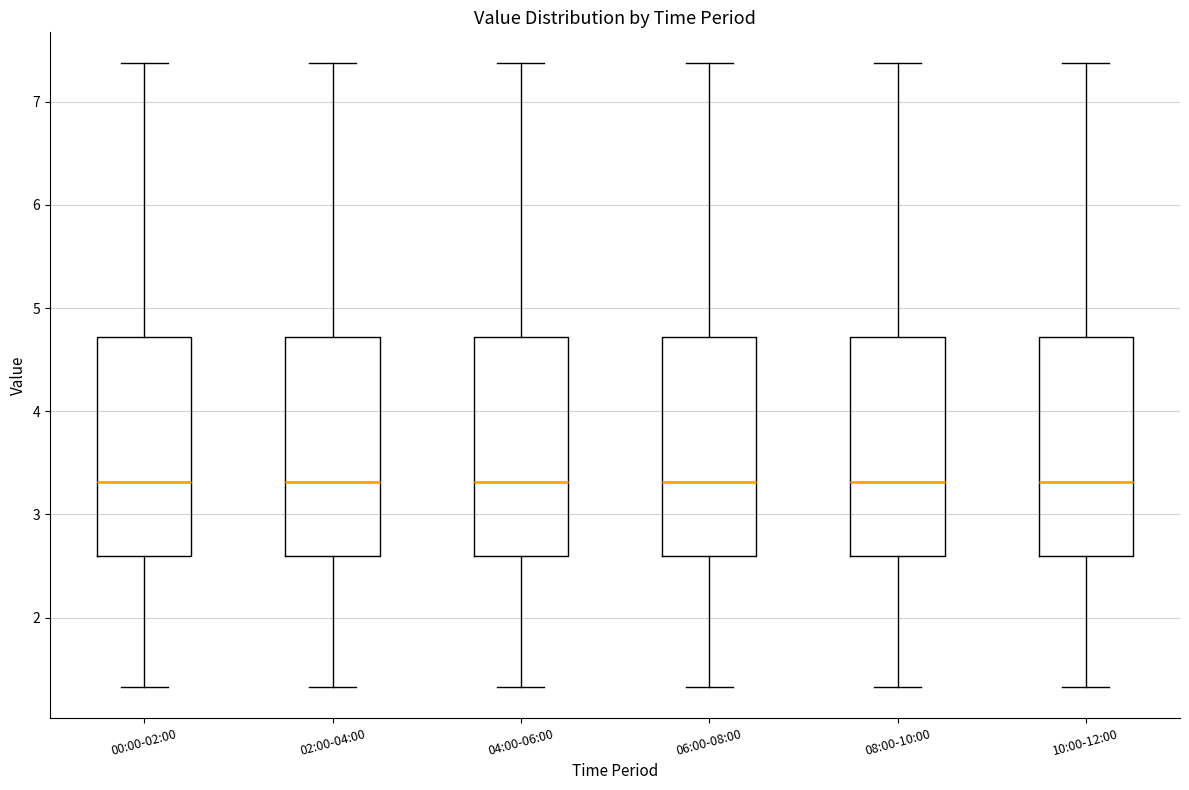

Where does the median line of the box for 06:00-08:00 sit on the y-axis? The values are not printed on the chart, so give them approximately, as read against the axis.

3.3